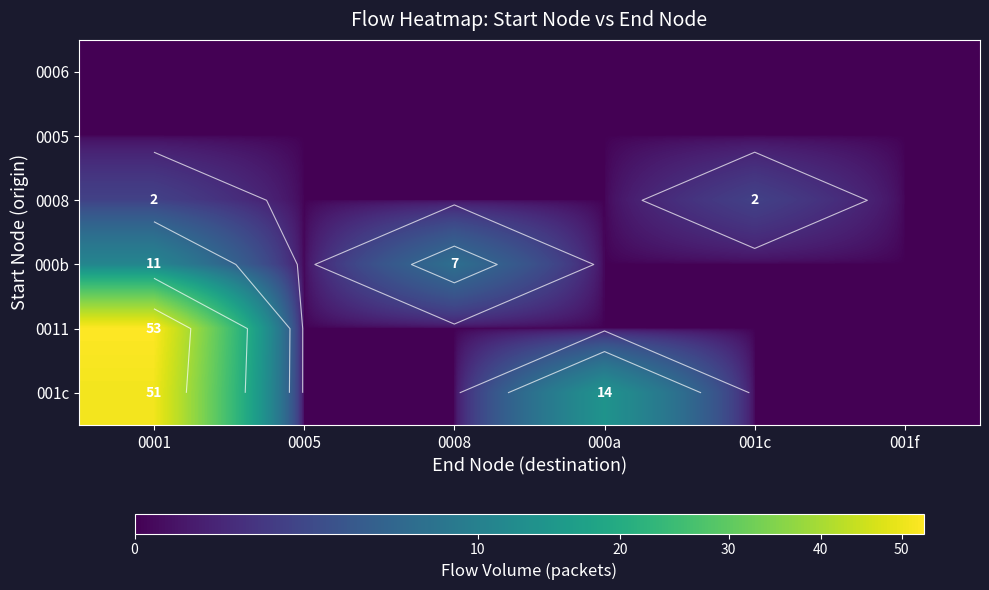

What is the sum of the 000b values at 0008 and 000a?

7